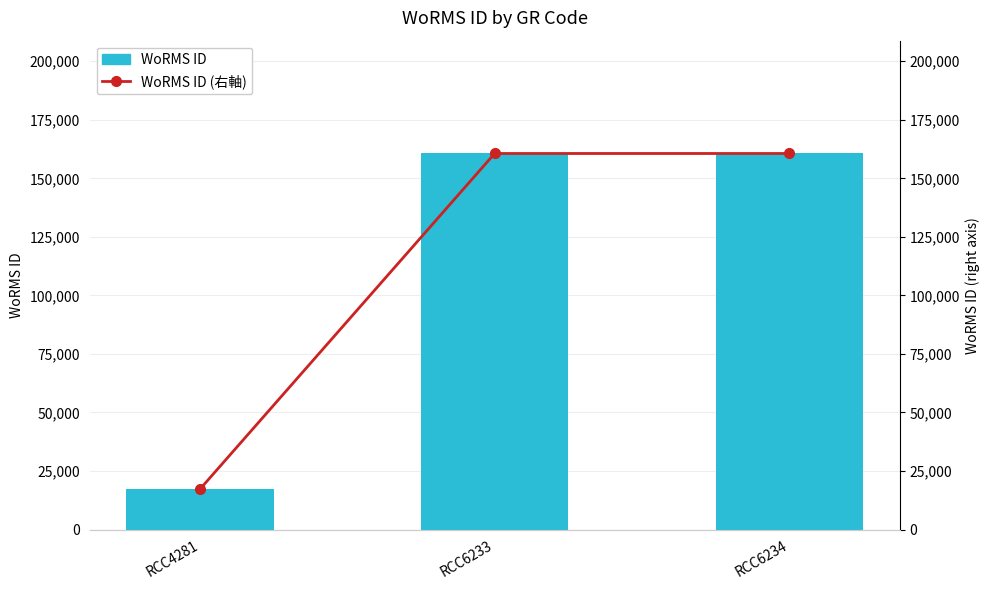

Reading left to right, what are all the values shown in this chart?

WoRMS ID: 17329	160595	160595
WoRMS ID (right): 17329	160595	160595